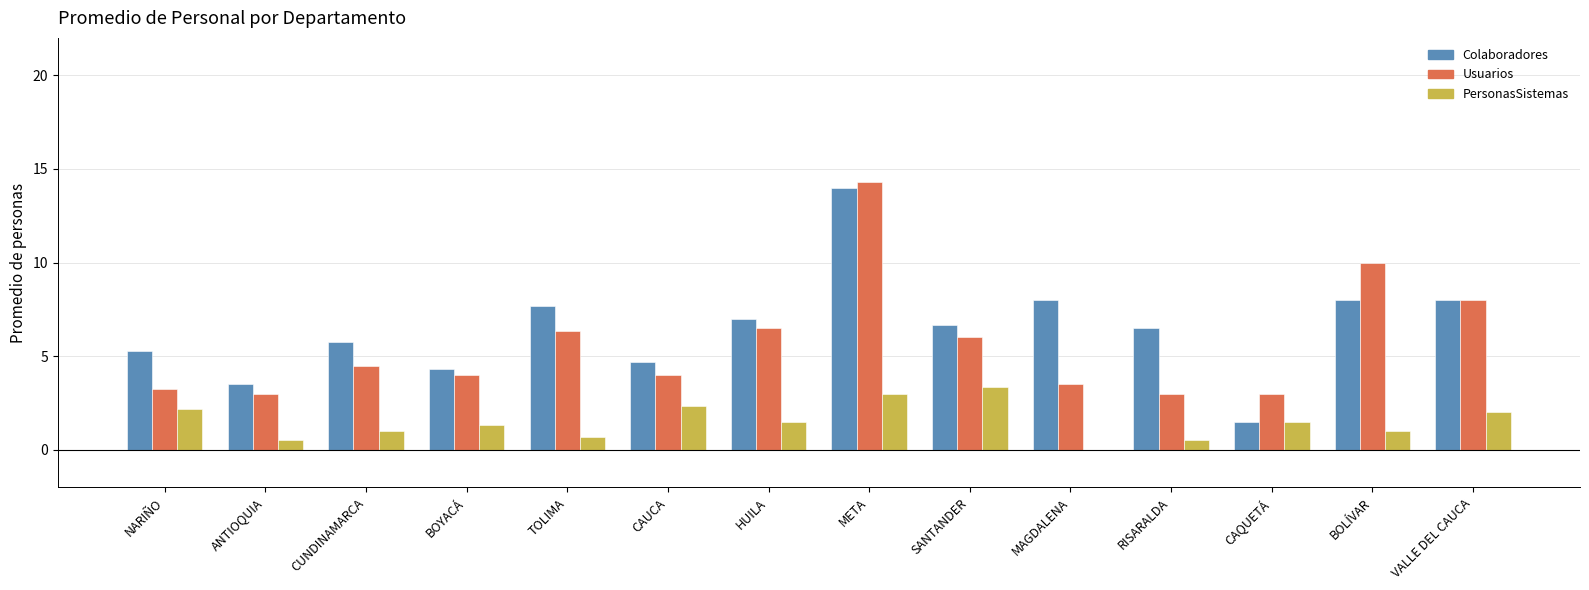

What is the sum of the Colaboradores values at RISARALDA and NARIÑO?

11.8